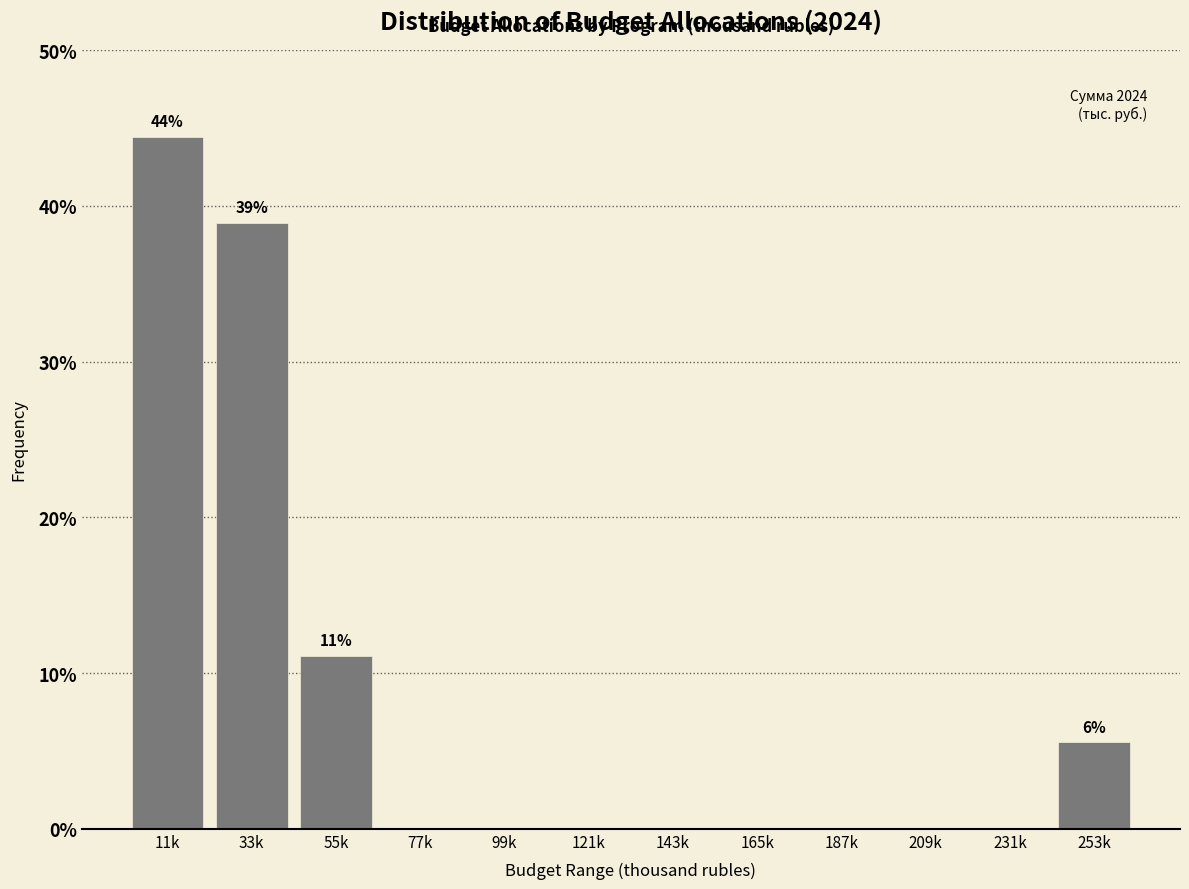

Reading left to right, list all the values displayed in this chart.

11k=44.4	33k=38.9	55k=11.1	77k=0.0	99k=0.0	121k=0.0	143k=0.0	165k=0.0	187k=0.0	209k=0.0	231k=0.0	253k=5.6